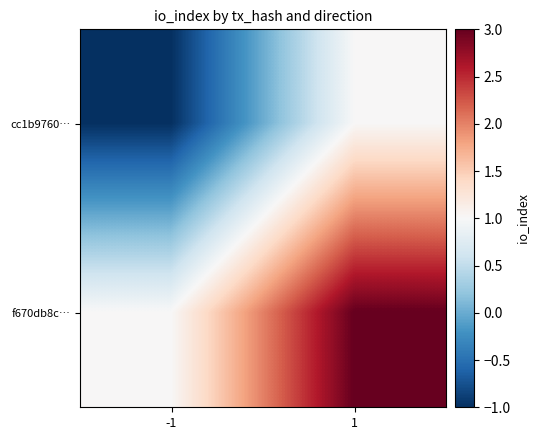

Which series has the largest range (max minus min)?

cc1b9760…